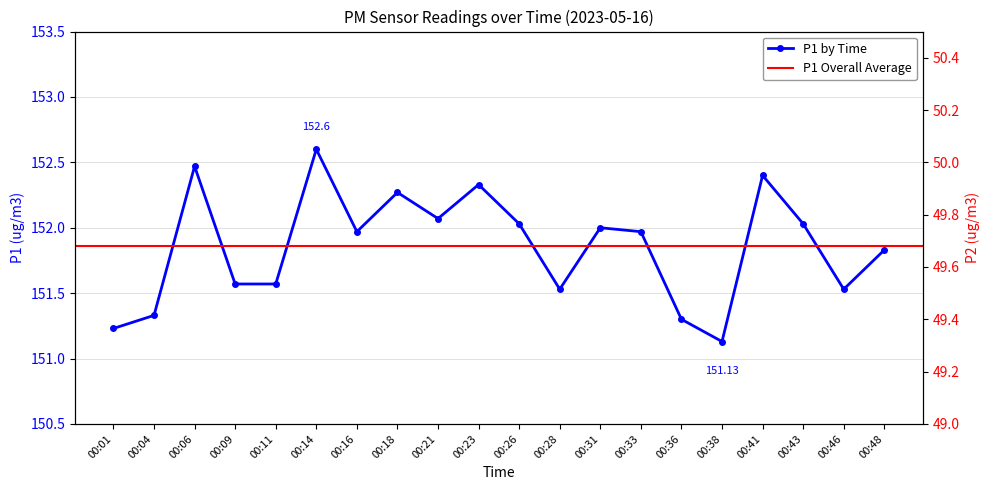

How many categories are shown in the chart?

20